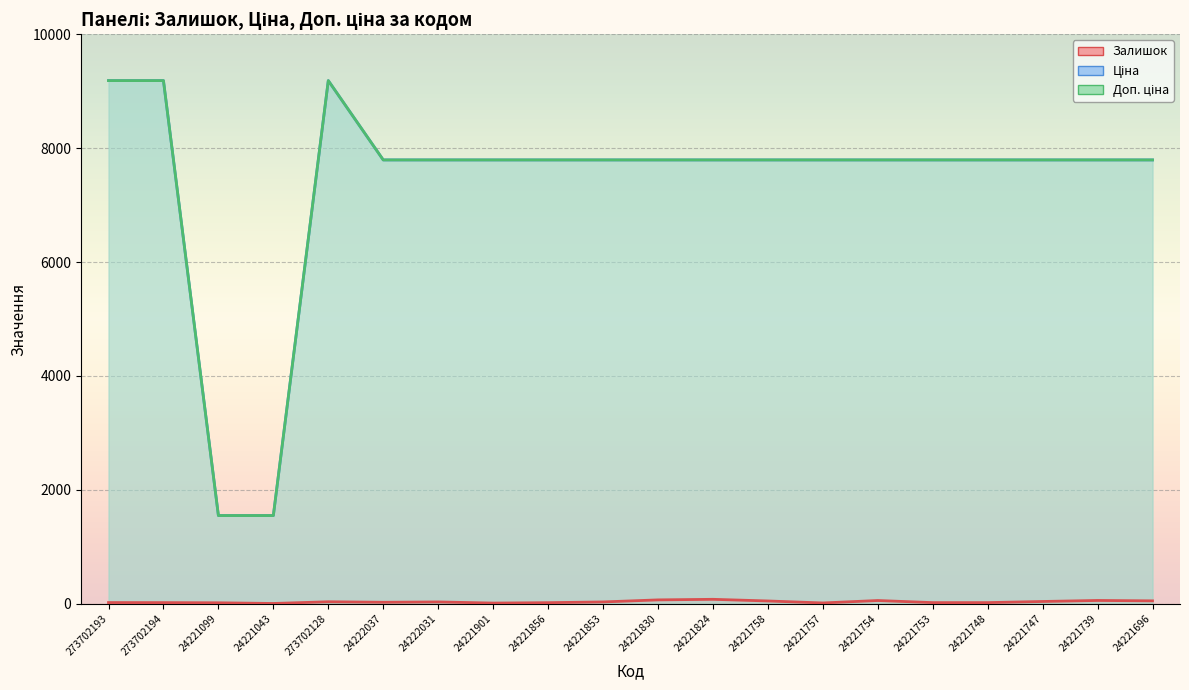

Which series has the largest range (max minus min)?

Ціна